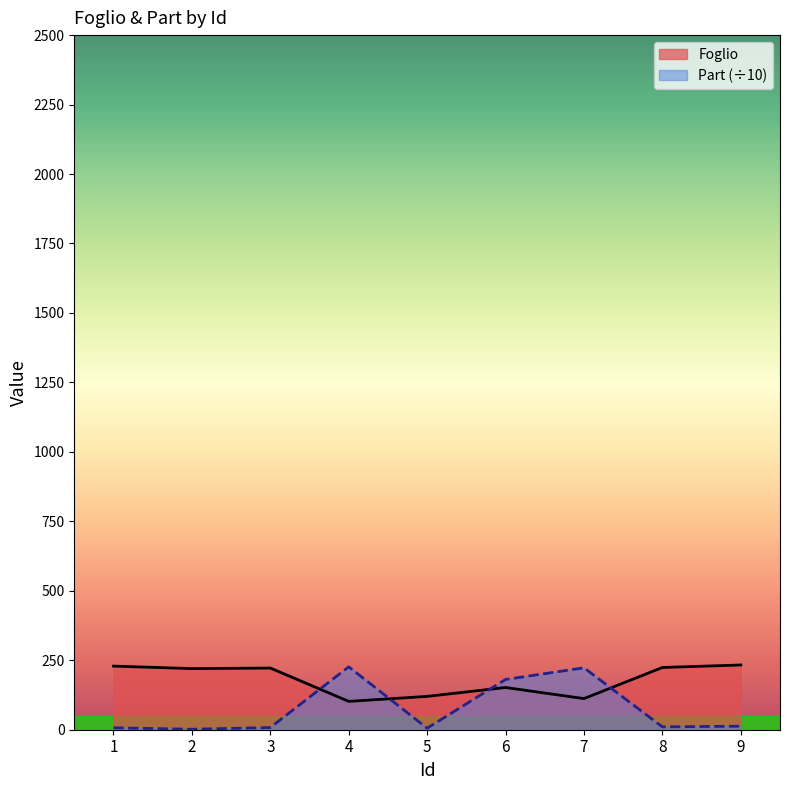

Is it true that Foglio equals 152.0 at 6?

True